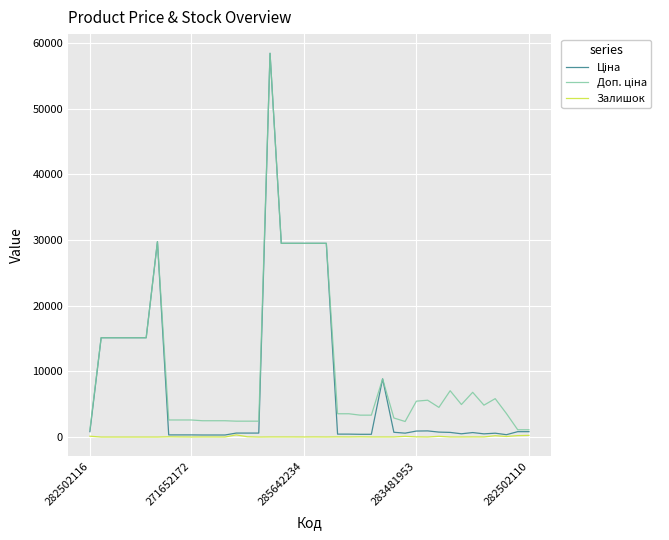

What is the greatest value displayed?

58426.5